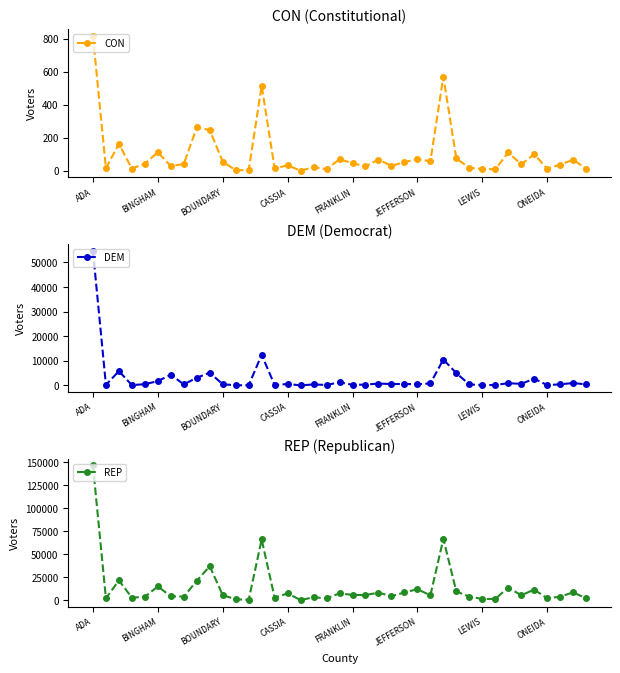

Reading left to right, list all the values displayed in this chart.

CON: 816	16	163	13	44	112	29	41	263	247	55	4	4	515	15	33	1	21	10	70	46	27	68	30	53	70	58	570	75	18	12	9	111	39	100	13	37	67	13
DEM: 54768	231	5800	137	487	1752	4327	434	3114	5176	470	64	59	12452	124	585	21	397	172	1284	239	325	742	565	564	493	806	10524	4990	386	151	166	905	620	2748	114	445	970	411
REP: 146555	2078	21676	2899	3882	15099	4401	4005	21220	37043	5659	1164	533	66135	2936	7530	291	3366	2200	7635	5830	5765	8337	4545	8551	12094	5446	66720	9610	4061	1513	1573	13891	5556	11625	2217	3951	8717	2103